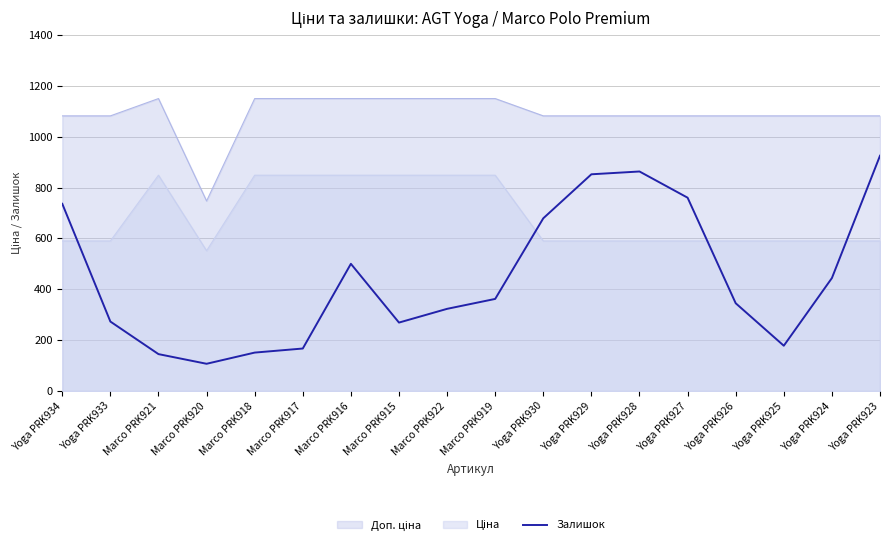

What is the difference between the Залишок values at Yoga PRK927 and Marco PRK921?

615.0